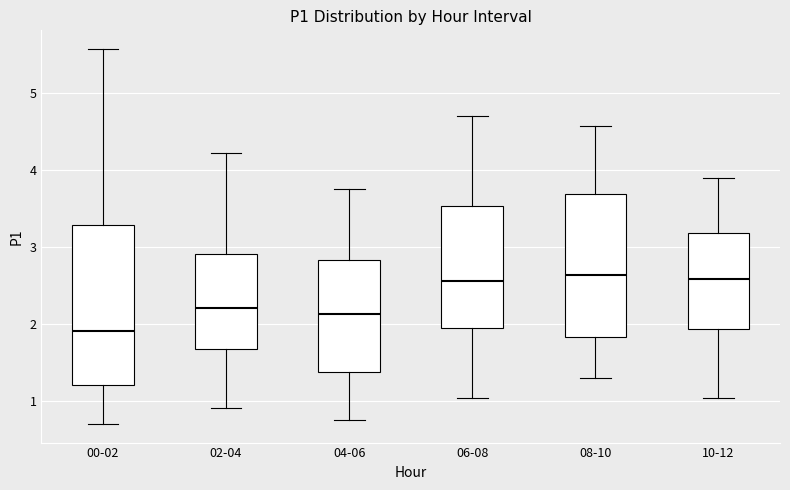

Which box has the lowest median line?

00-02